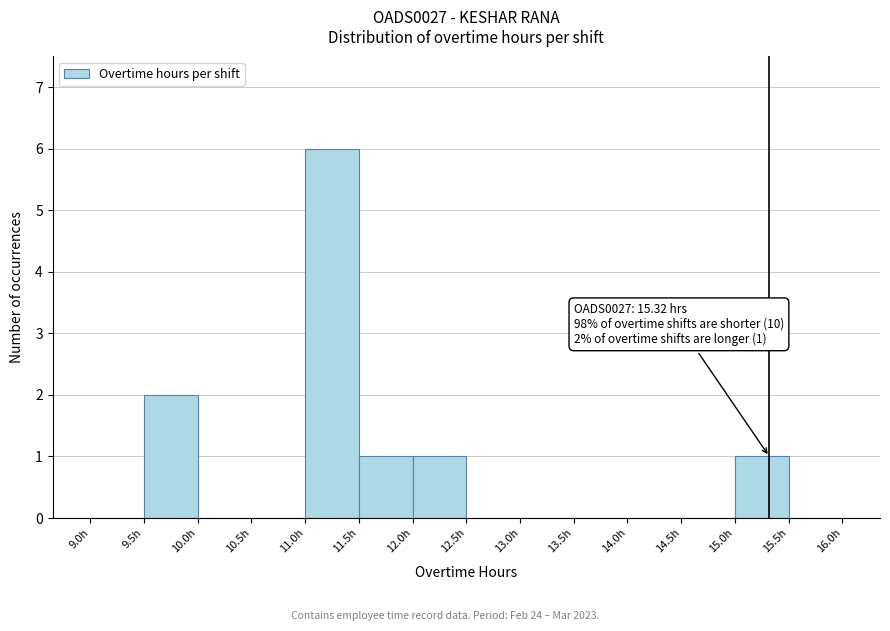

Over which range of the x-axis is the bar tallest?

11.0 to 11.5